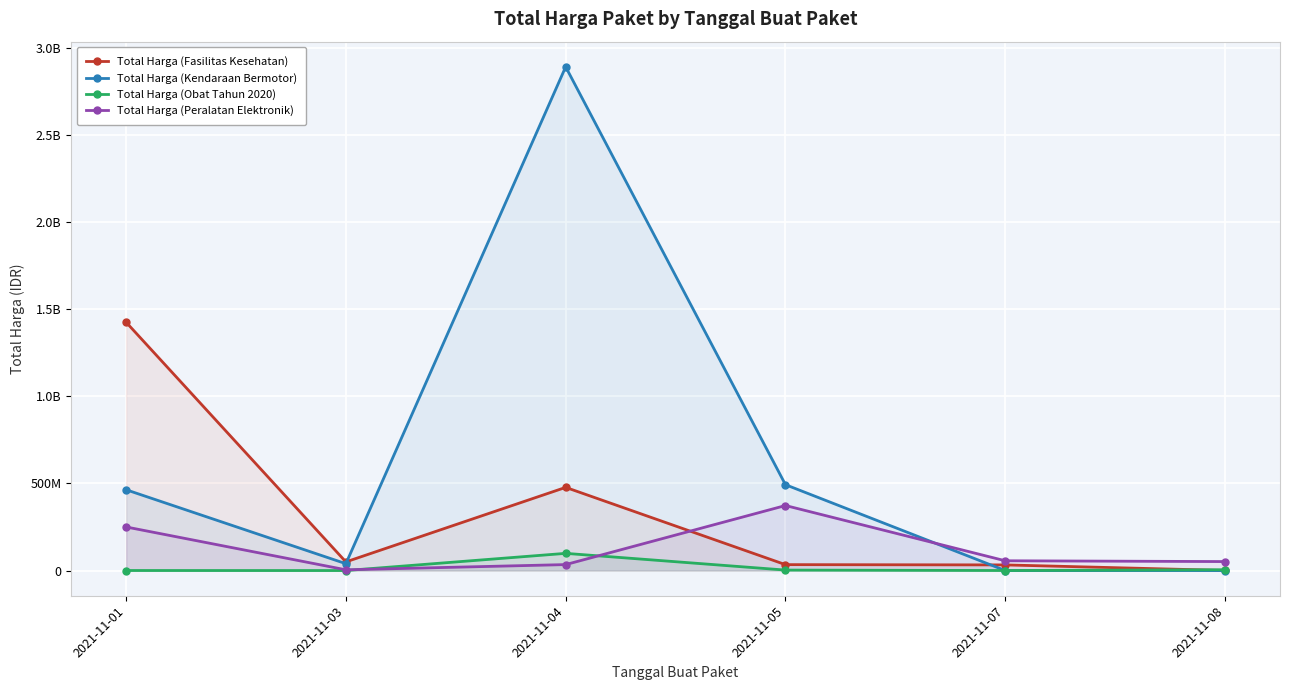

Count the number of categories in the chart.

6